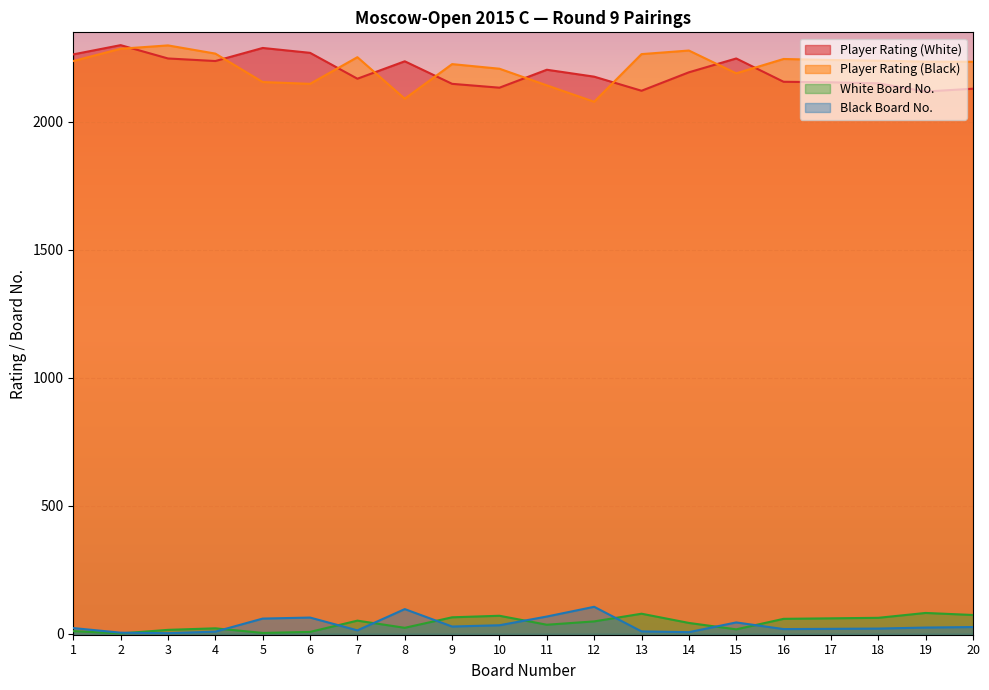

How many interior local valleys does the Player Rating (White) series have?

5